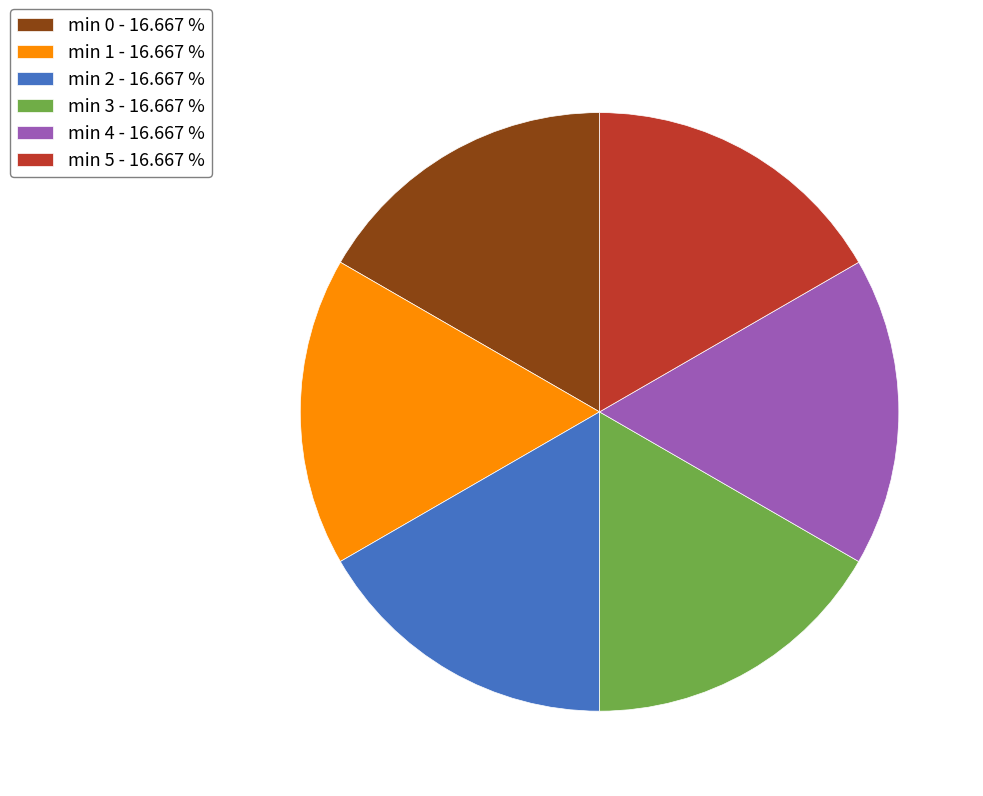

Do min 4 - 16.667 % and min 3 - 16.667 % together represent more than half of the pie?

No